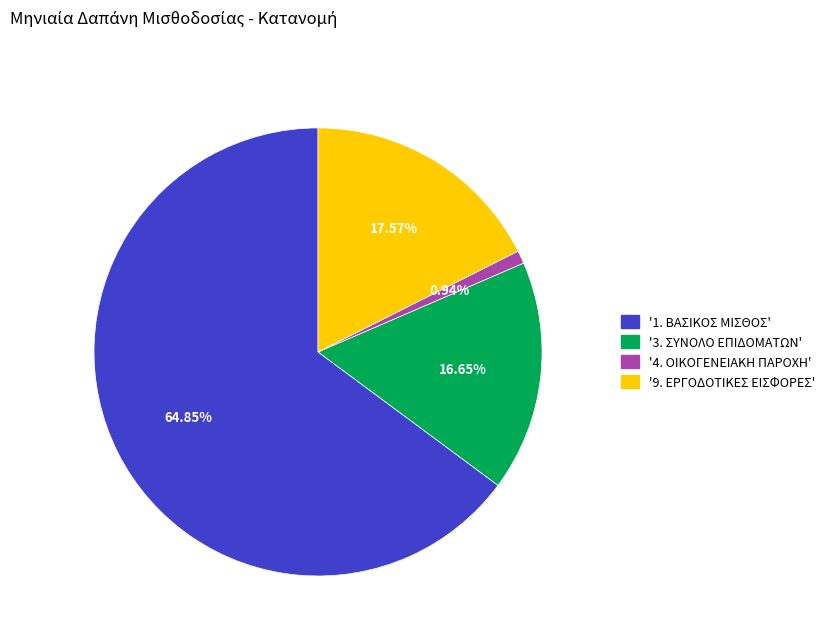

To the nearest percent, what is the average slice percentage?

25%